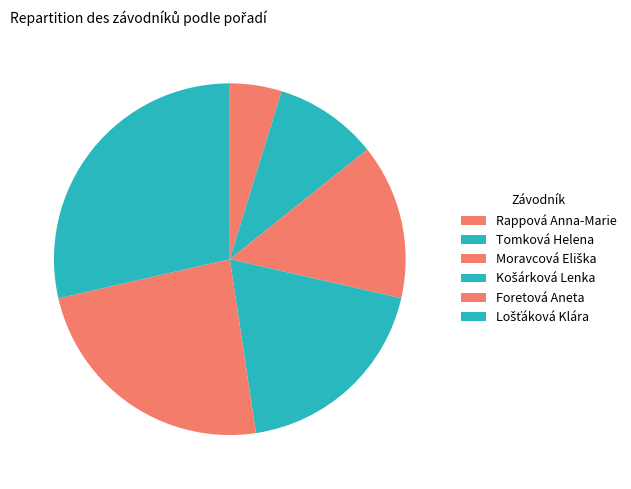

Rank the categories by value from lowest to highest.

Rappová Anna-Marie, Tomková Helena, Moravcová Eliška, Košárková Lenka, Foretová Aneta, Lošťáková Klára